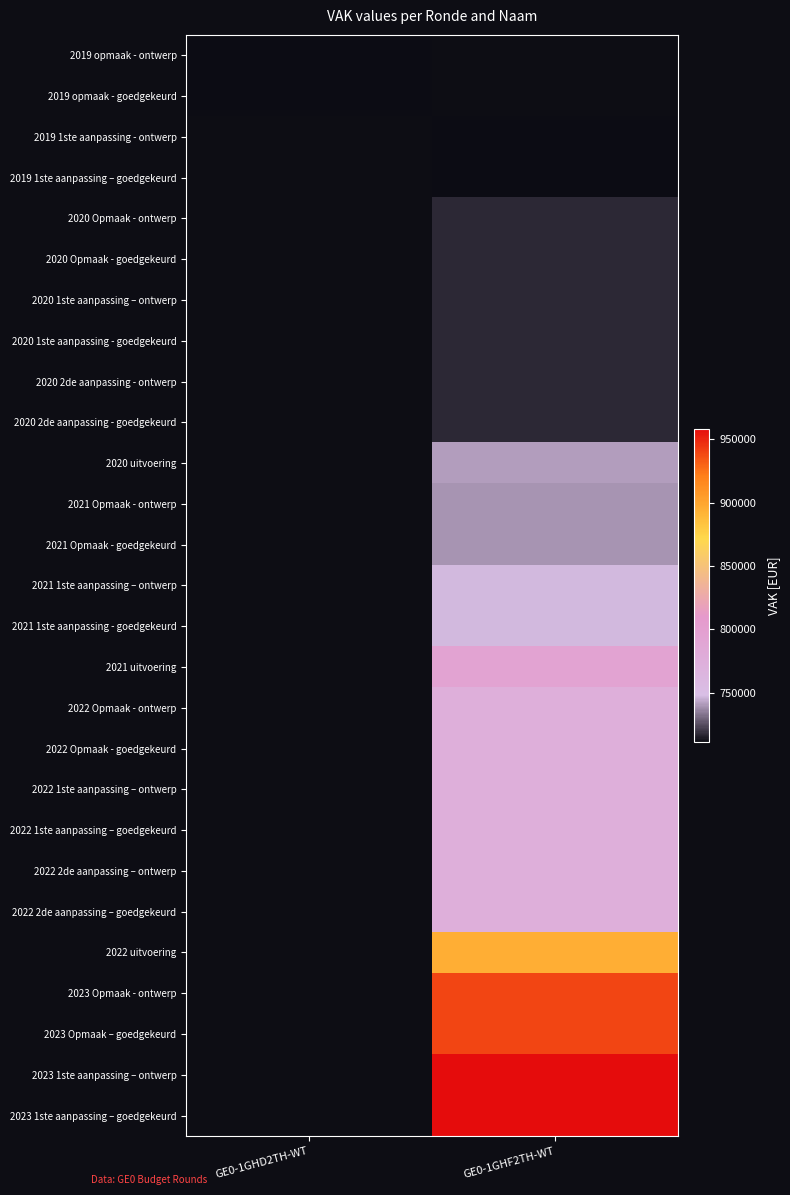

List the labels in order of 2022 Opmaak - ontwerp value, smallest first.

GE0-1GHD2TH-WT, GE0-1GHF2TH-WT